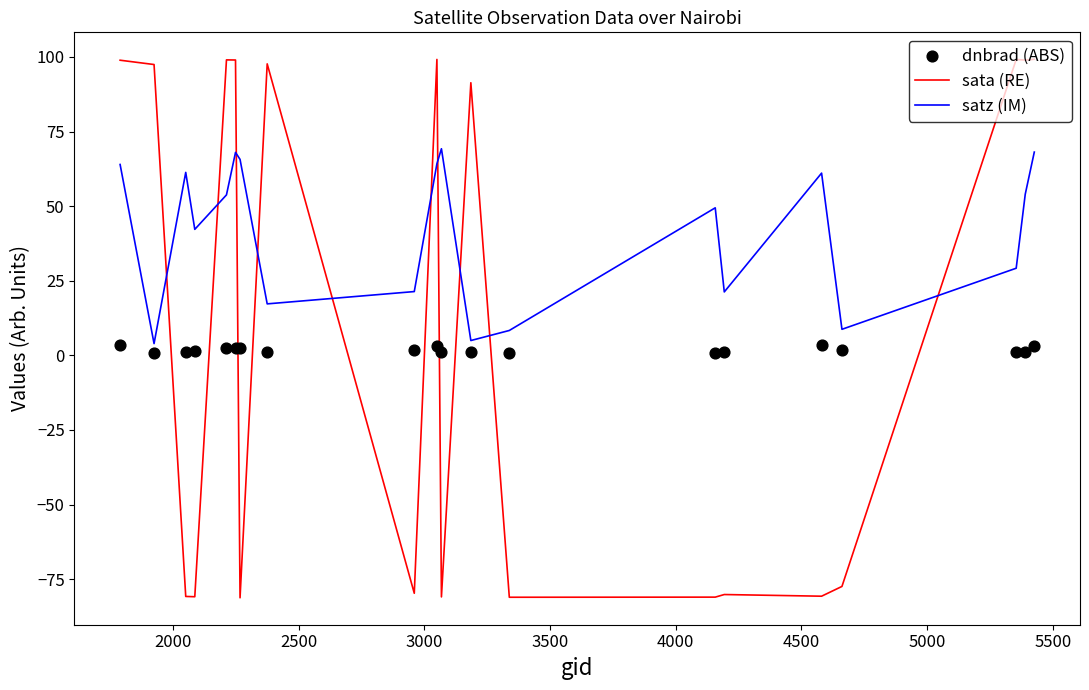

Which series has the widest spread of Y values?

sata (RE)